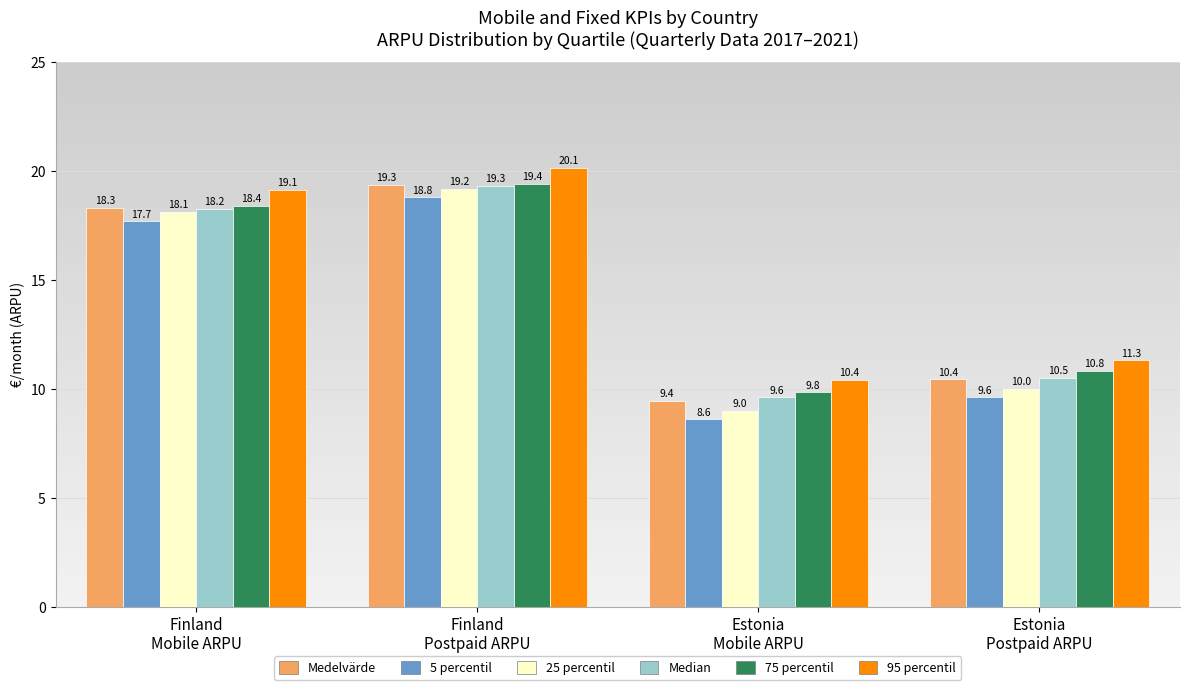

What is the difference between the maximum and minimum values in the 95 percentil series?

9.7